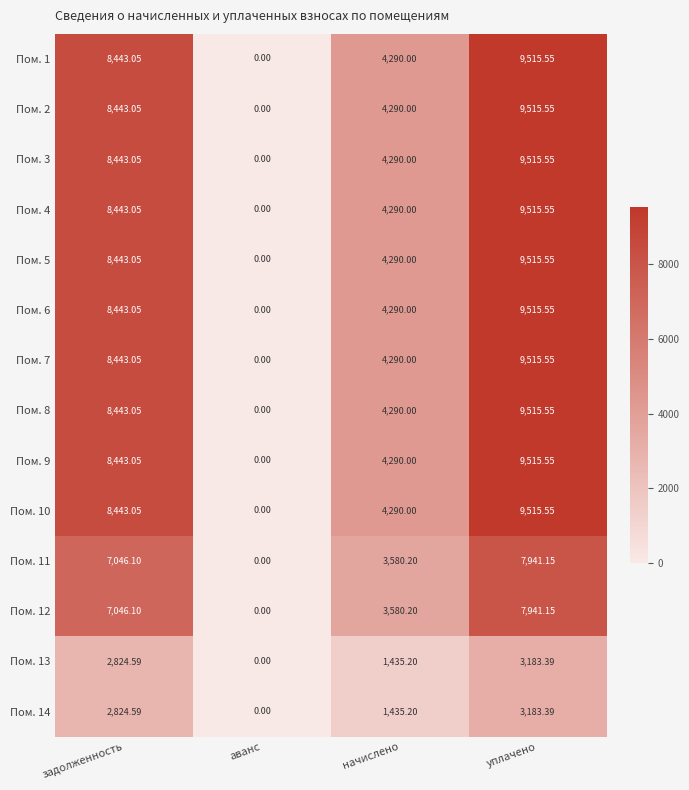

At which label does Пом. 3 reach its peak?

уплачено